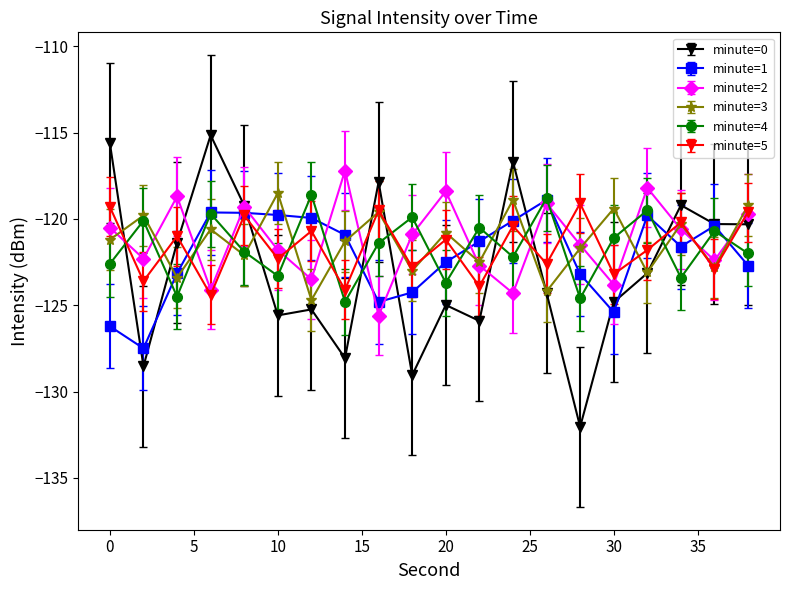

In minute=3, how many points are lower than both neighbors (excluding endpoints)?

8